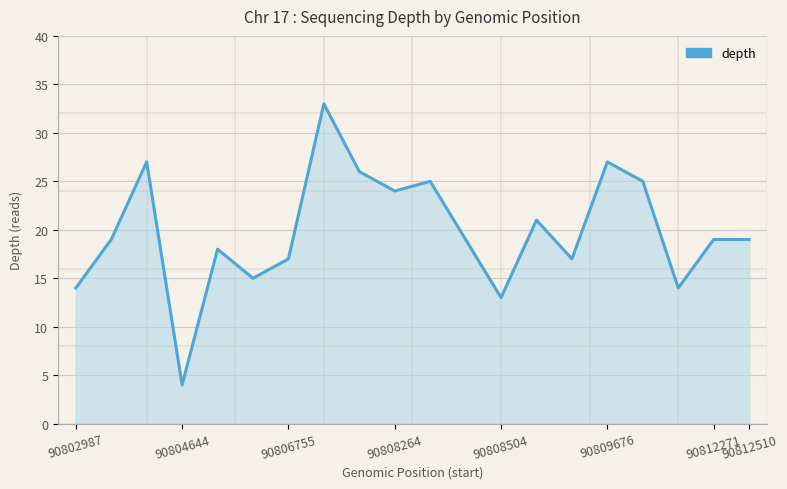

What is the difference between the maximum and minimum values?

29